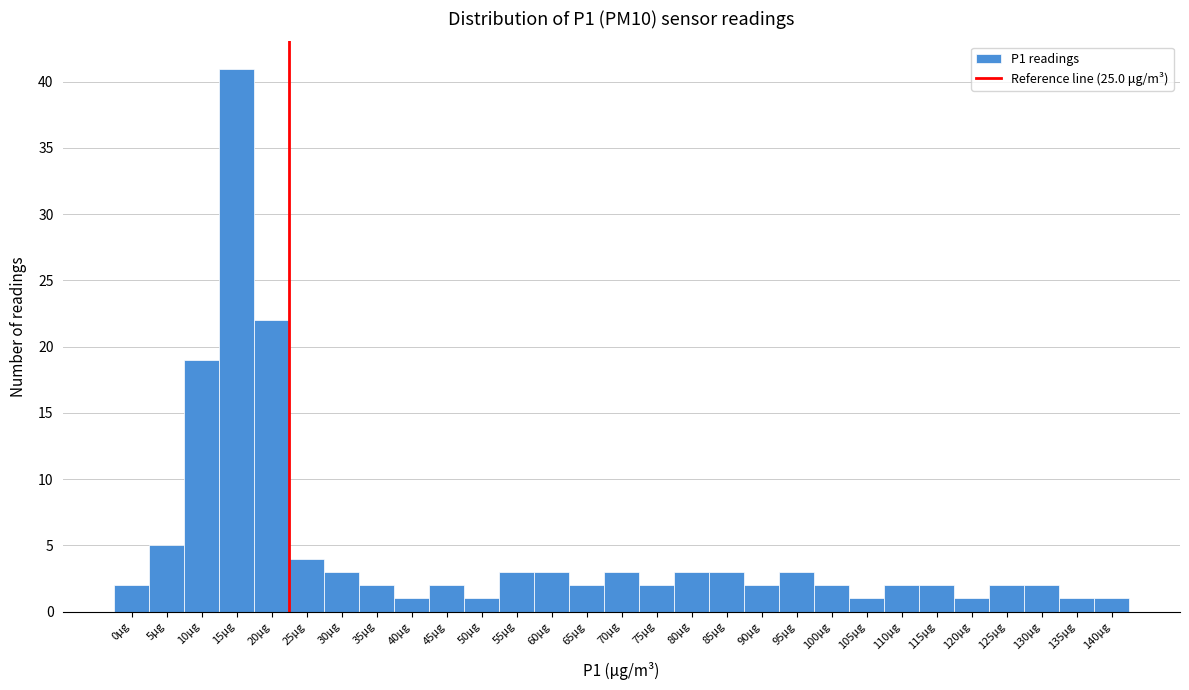

Reading left to right, transcribe all the data shown in this chart.

0μg=2	5μg=5	10μg=19	15μg=41	20μg=22	25μg=4	30μg=3	35μg=2	40μg=1	45μg=2	50μg=1	55μg=3	60μg=3	65μg=2	70μg=3	75μg=2	80μg=3	85μg=3	90μg=2	95μg=3	100μg=2	105μg=1	110μg=2	115μg=2	120μg=1	125μg=2	130μg=2	135μg=1	140μg=1